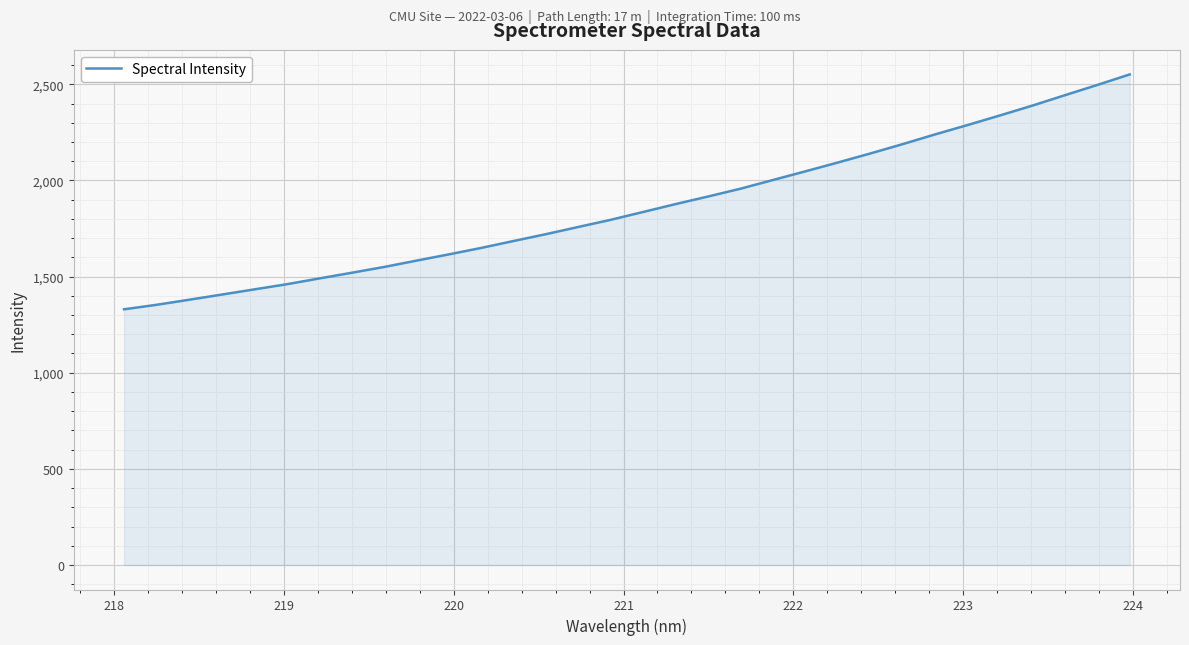

What is the difference between the maximum and minimum values?

1221.7